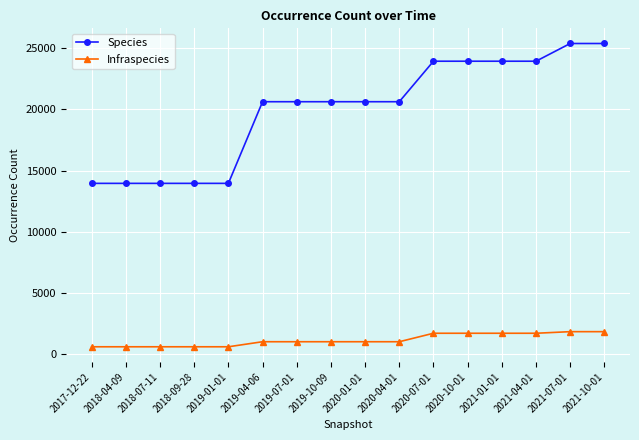

What is the smallest value displayed?

621